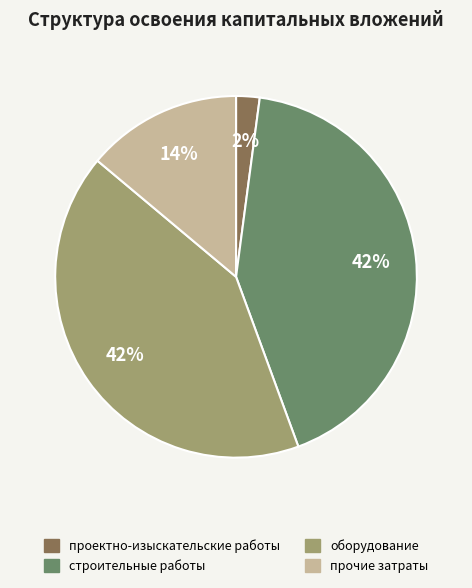

Between прочие затраты and оборудование, which is larger?

оборудование